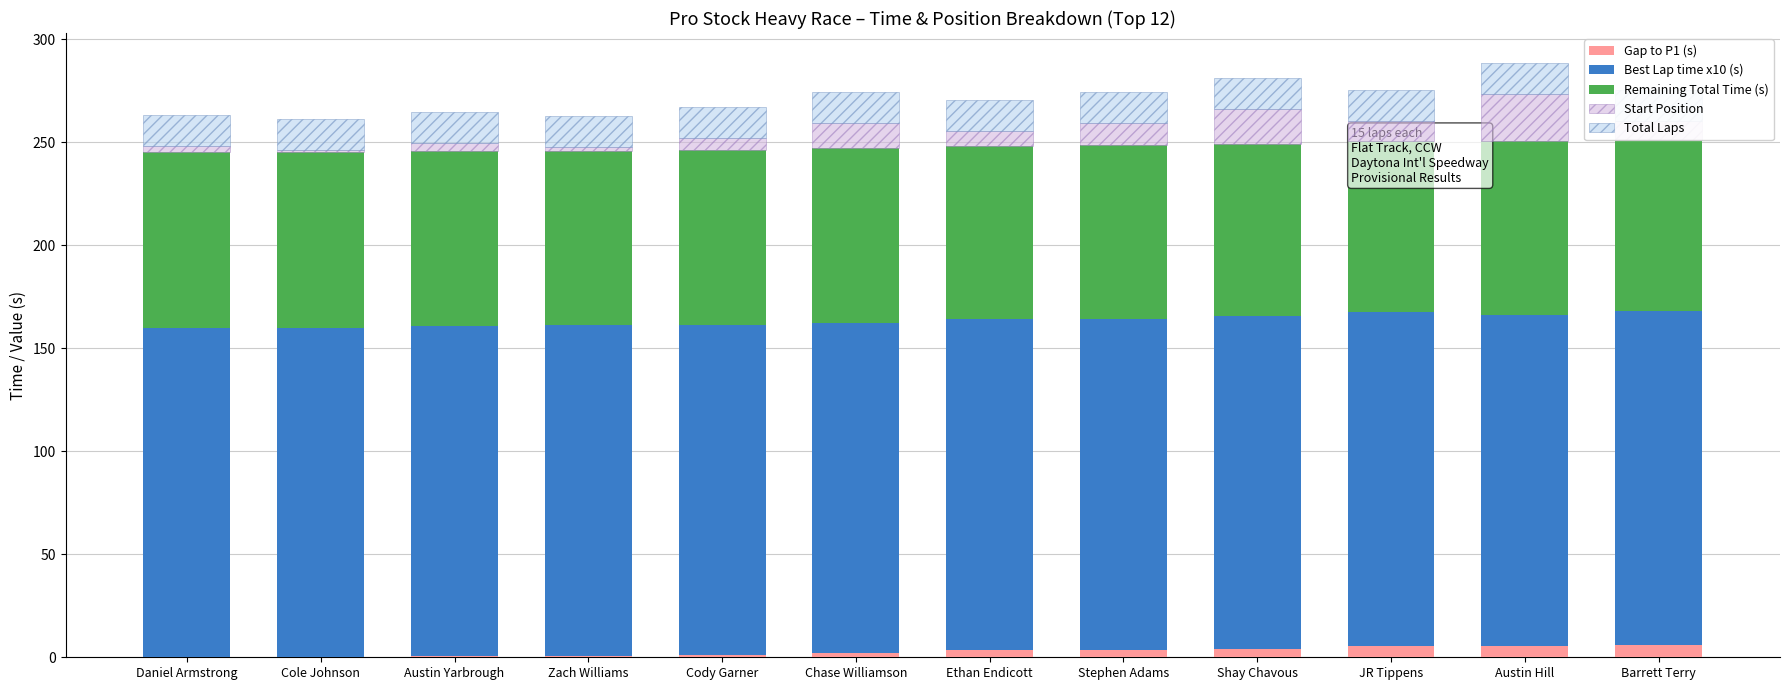

At how many categories does at least one series exceed 81?

12